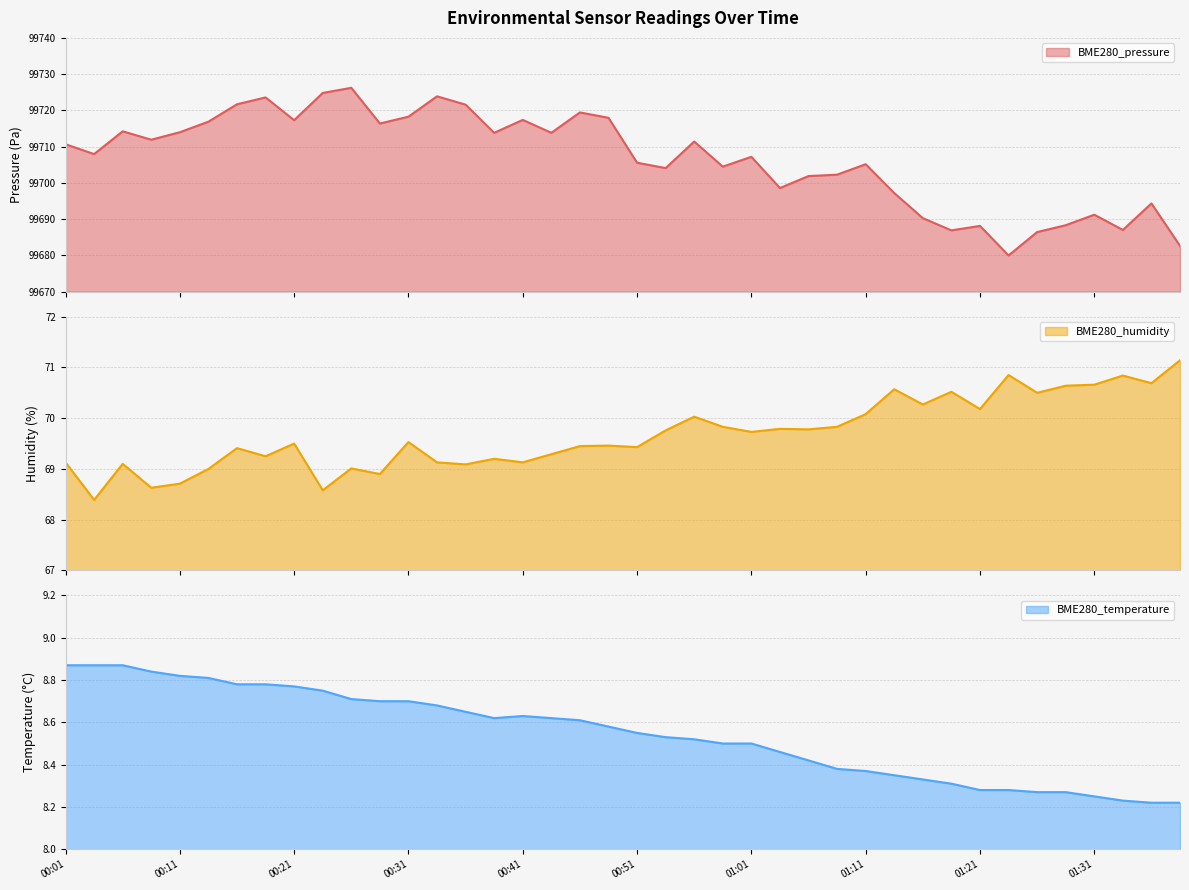

What is the sum of all BME280_pressure values?

3988265.0